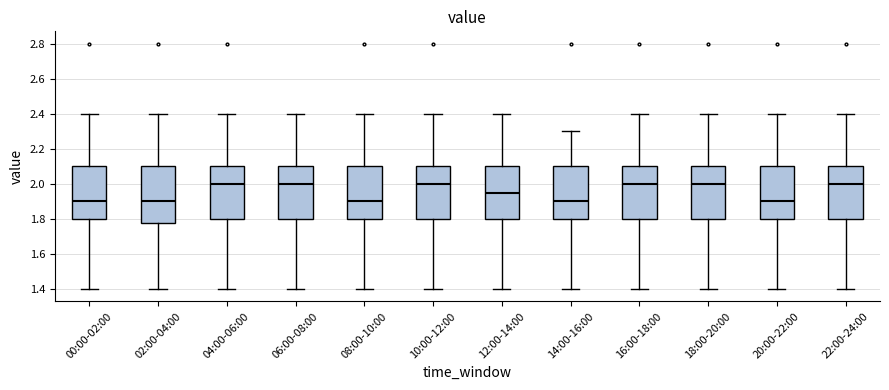

Reading left to right, transcribe this box plot: for each box, give where its median line is, the range the box spans, and where its two whiskers end, as read against the y-axis. The values are not printed on the chart, so give them approximately, as read against the axis.

00:00-02:00: median 1.90, box 1.80 to 2.10, whiskers 1.40 to 2.40
02:00-04:00: median 1.90, box 1.78 to 2.10, whiskers 1.40 to 2.40
04:00-06:00: median 2.00, box 1.80 to 2.10, whiskers 1.40 to 2.40
06:00-08:00: median 2.00, box 1.80 to 2.10, whiskers 1.40 to 2.40
08:00-10:00: median 1.90, box 1.80 to 2.10, whiskers 1.40 to 2.40
10:00-12:00: median 2.00, box 1.80 to 2.10, whiskers 1.40 to 2.40
12:00-14:00: median 1.96, box 1.80 to 2.10, whiskers 1.40 to 2.40
14:00-16:00: median 1.90, box 1.80 to 2.10, whiskers 1.40 to 2.30
16:00-18:00: median 2.00, box 1.80 to 2.10, whiskers 1.40 to 2.40
18:00-20:00: median 2.00, box 1.80 to 2.10, whiskers 1.40 to 2.40
20:00-22:00: median 1.90, box 1.80 to 2.10, whiskers 1.40 to 2.40
22:00-24:00: median 2.00, box 1.80 to 2.10, whiskers 1.40 to 2.40